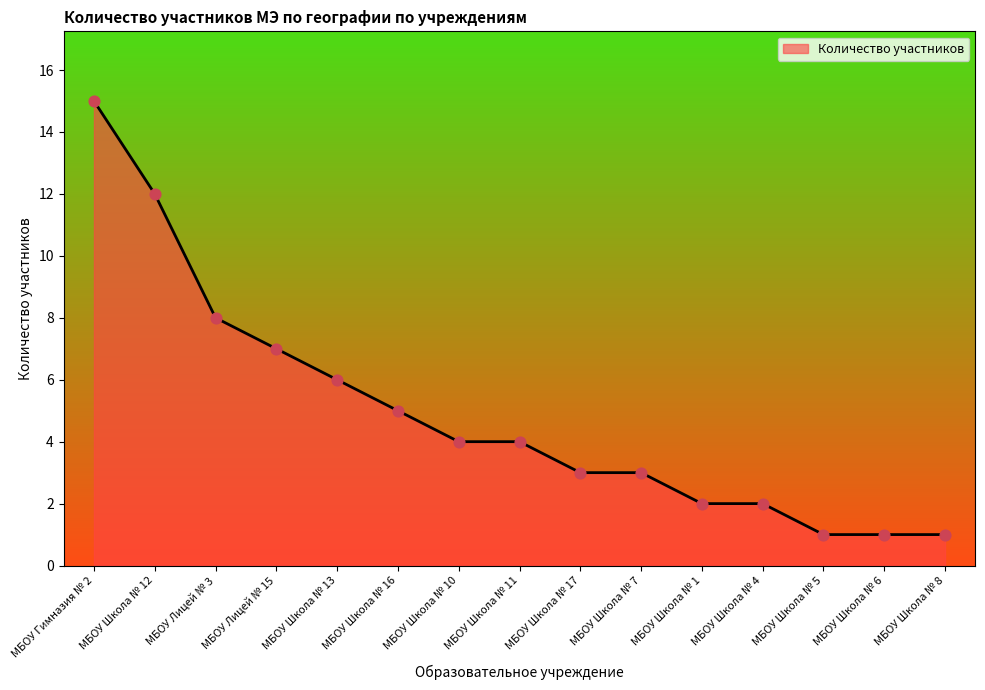

Which has a higher value, МБОУ Гимназия № 2 or МБОУ Школа № 16?

МБОУ Гимназия № 2